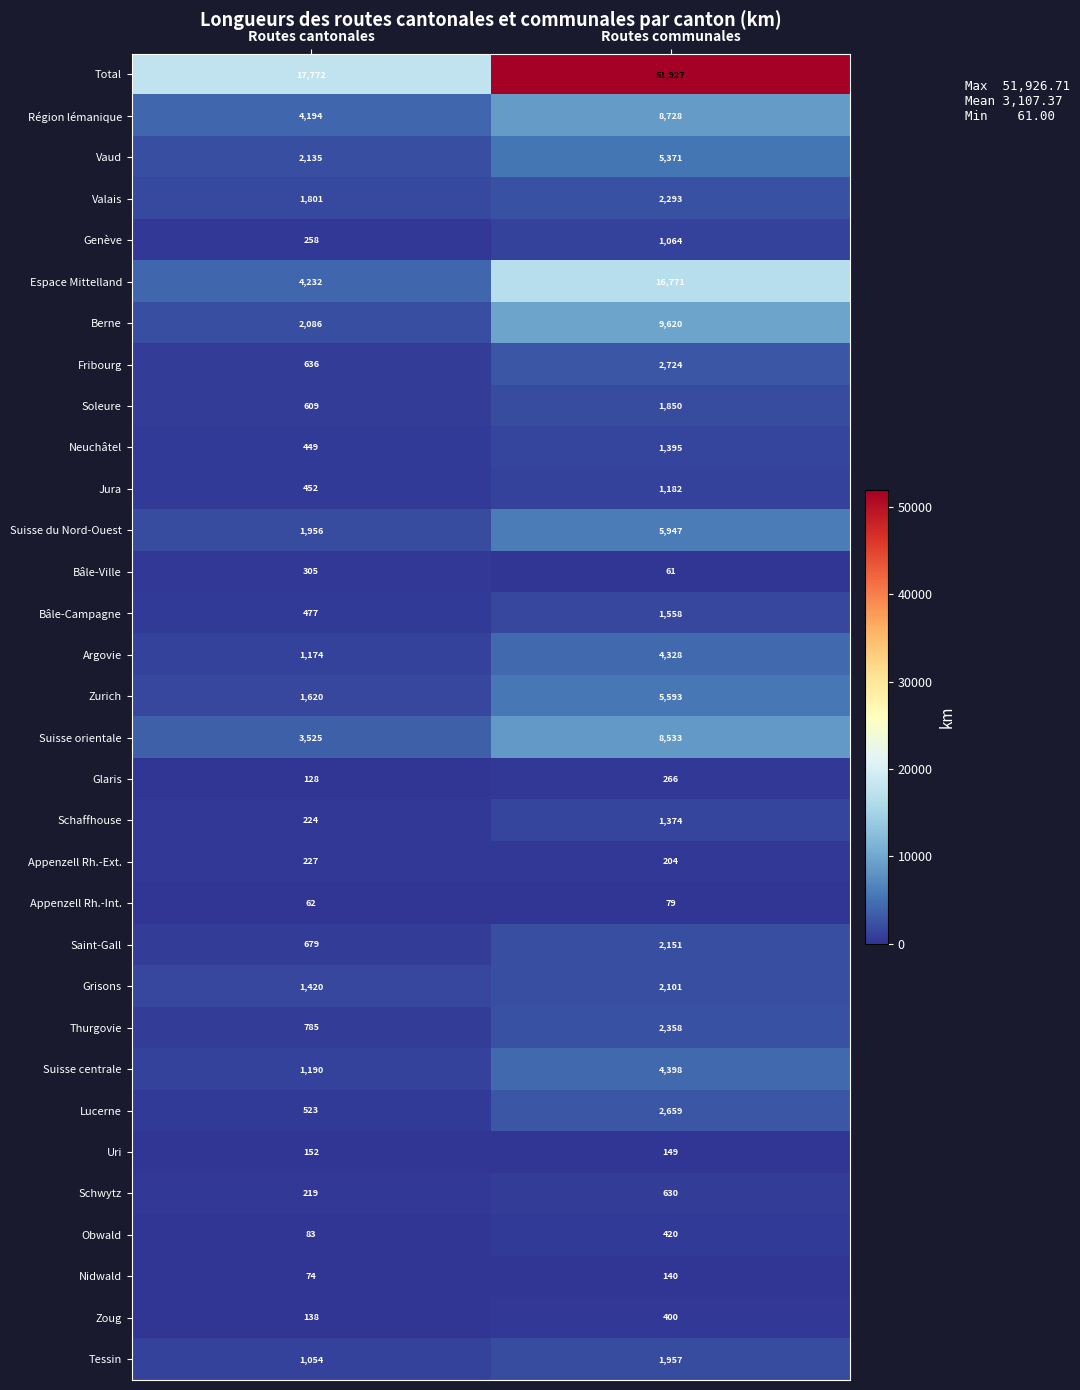

Where is Fribourg nearest to the value 1680?

Routes cantonales